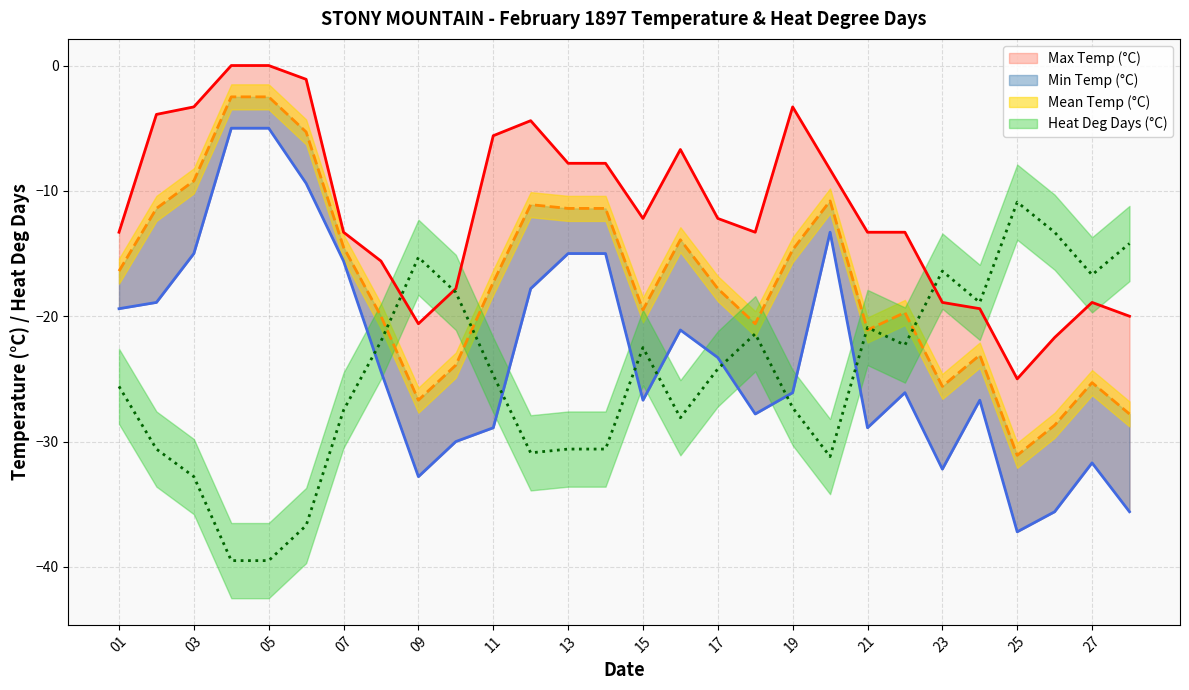

Between which two adjacent categories do Heat Deg Days (°C) and Min Temp (°C) first intersect?

1897-02-07 and 1897-02-08